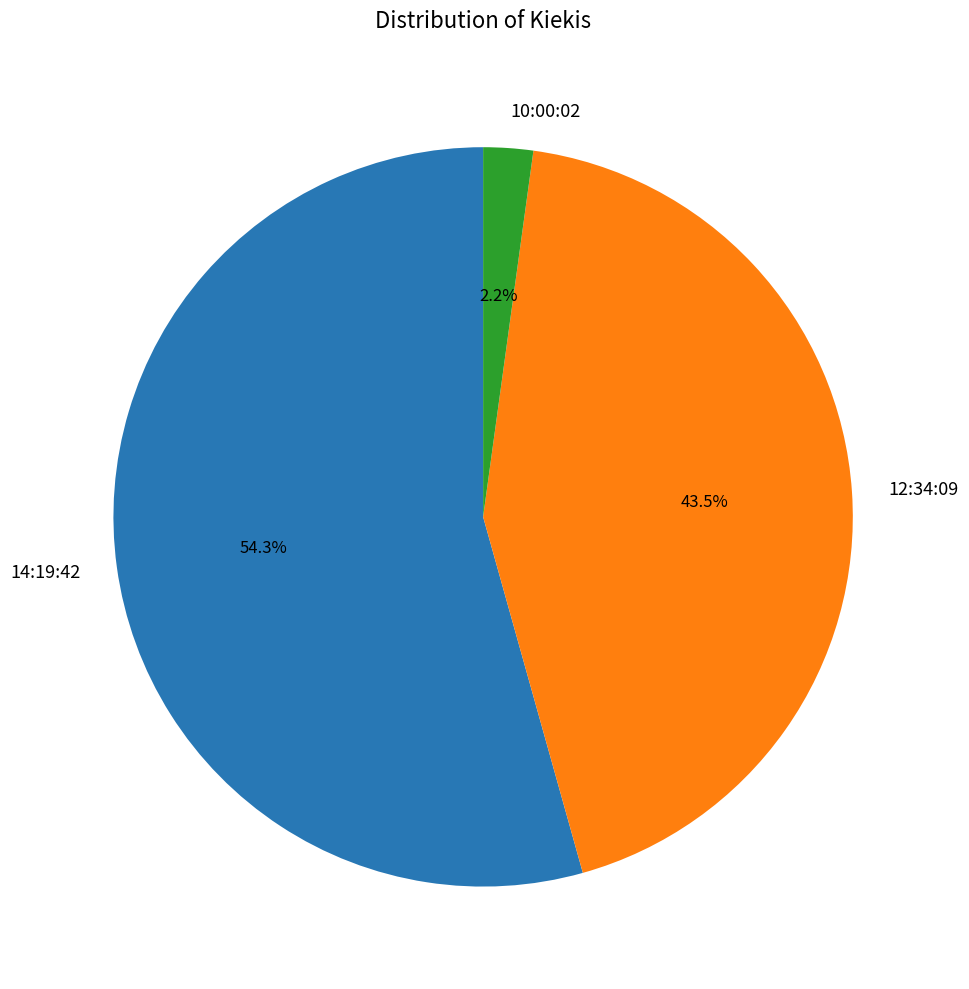

How many slices are in this pie chart?

3